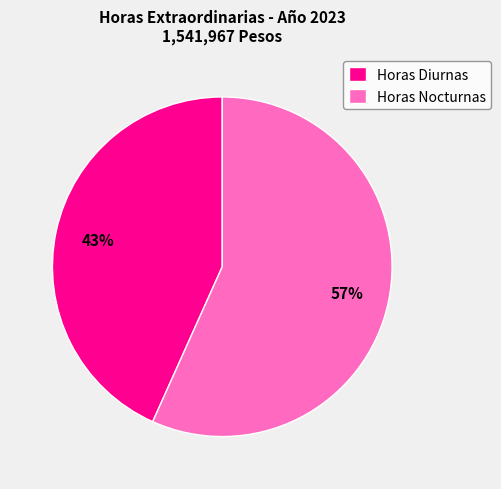

Count the number of slices in the pie.

2